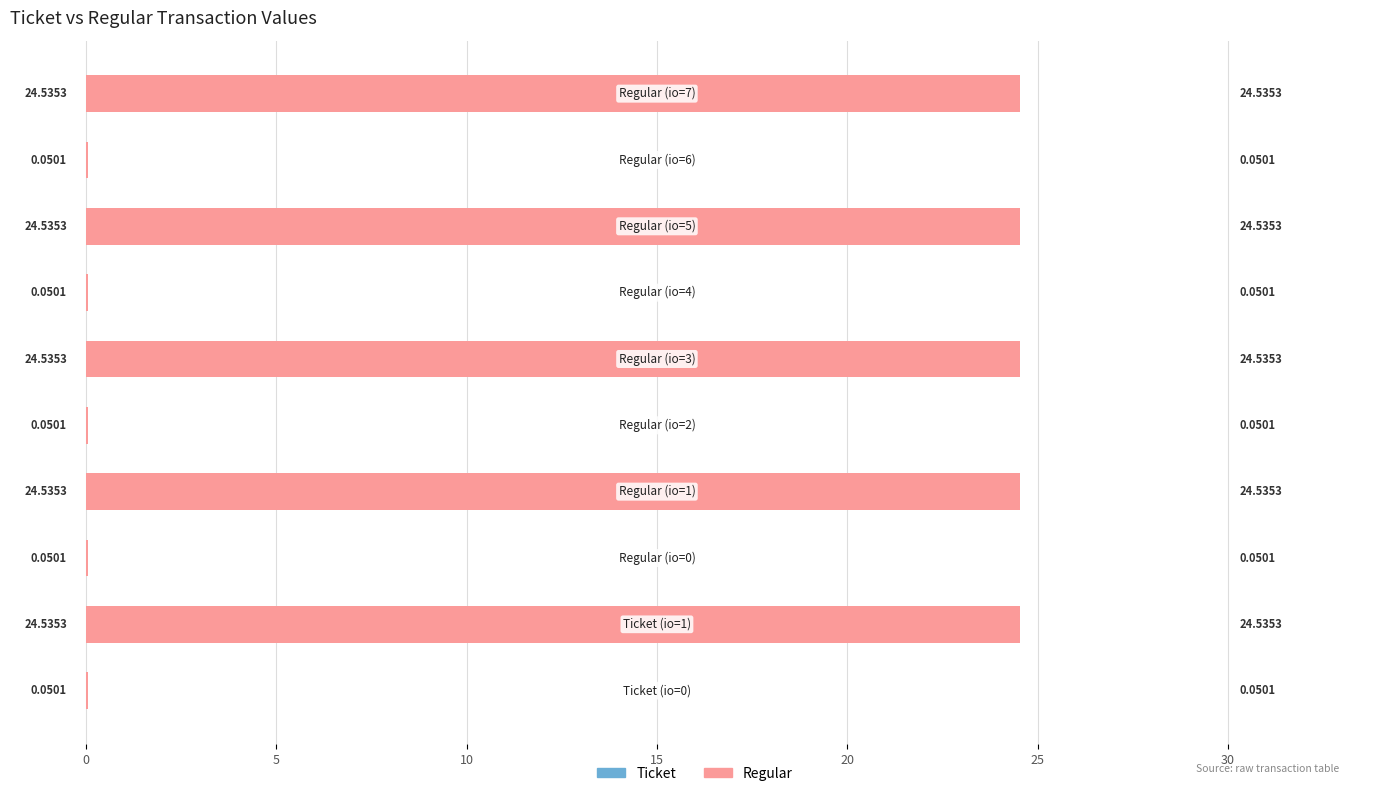

The value of Regular at 0 is 0.0. True or false?

False